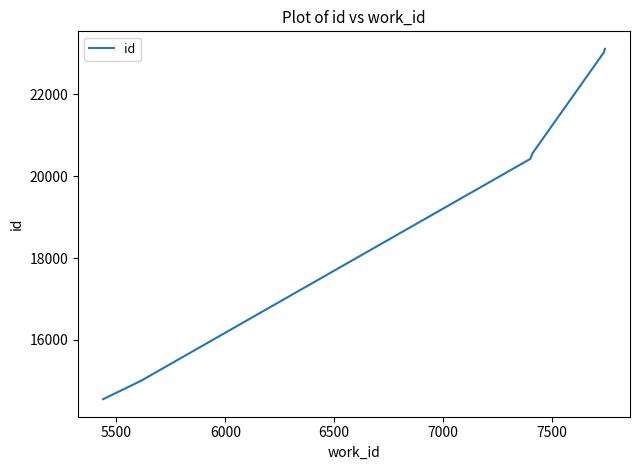

What is the greatest value displayed?

23109